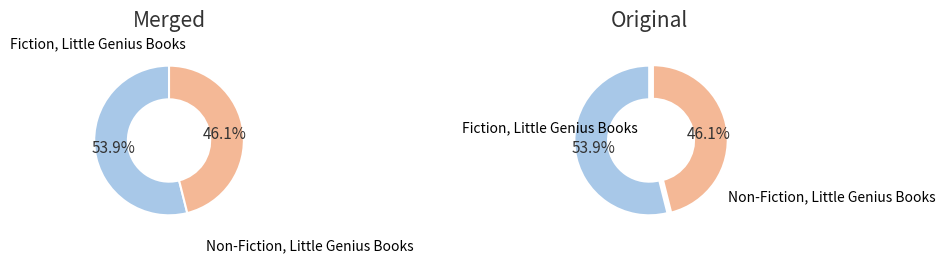

Rank the categories by value from lowest to highest.

2, 1